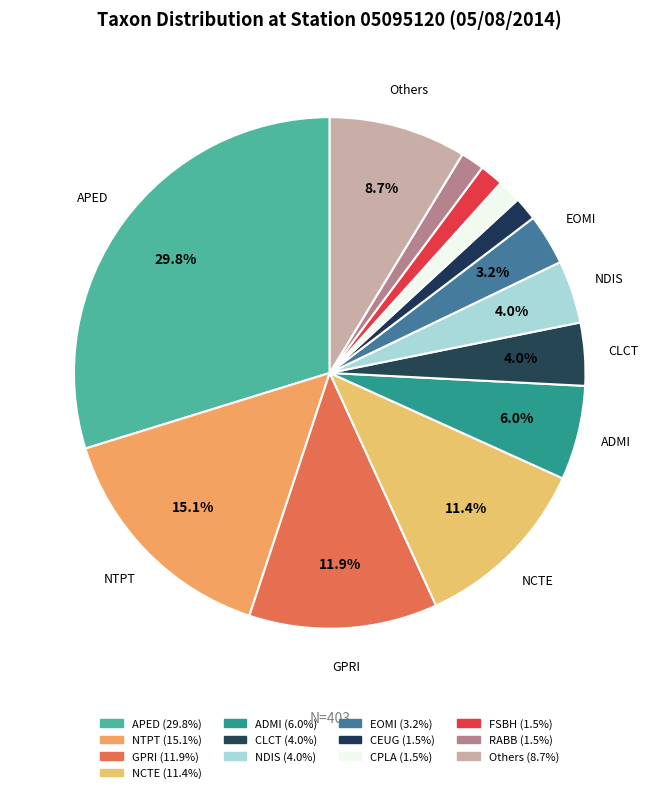

Count the number of slices in the pie.

13